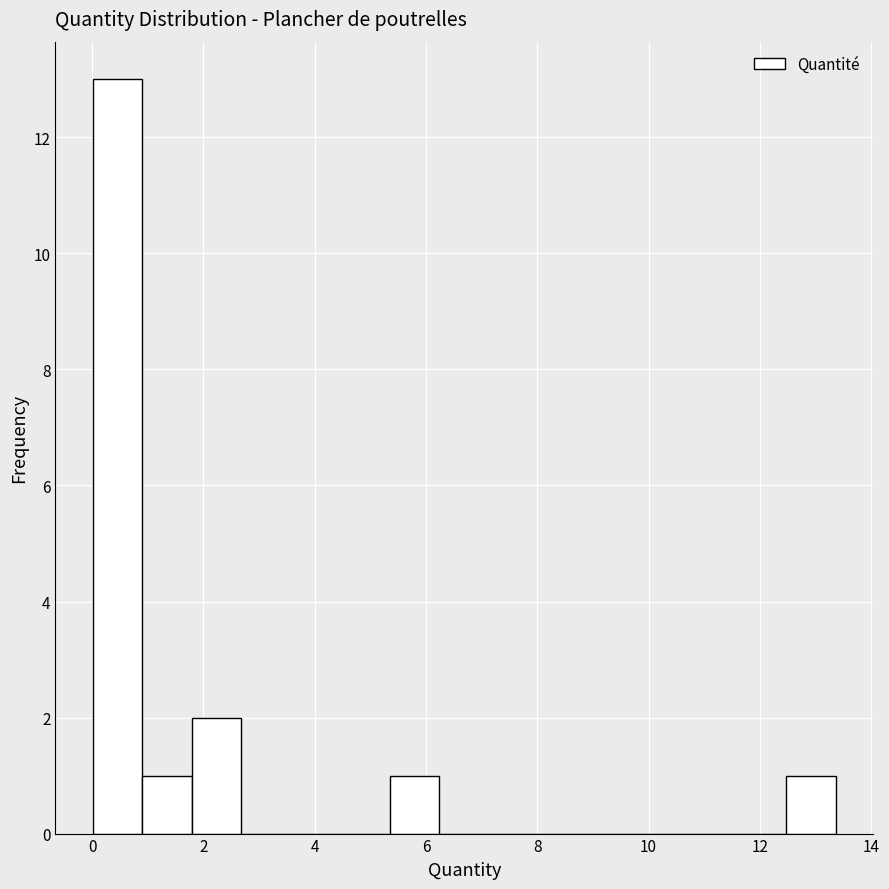

Reading left to right, transcribe this chart: for each bar, give the range it covers on the x-axis and its height. Neither the bar edges nor the heights are printed on the chart, so give them approximately, as read against the axes.

0.0 to 1.0: 13
1.0 to 1.8: 1
1.8 to 2.6: 2
2.6 to 3.6: 0
3.6 to 4.4: 0
4.4 to 5.4: 0
5.4 to 6.2: 1
6.2 to 7.2: 0
7.2 to 8.0: 0
8.0 to 9.0: 0
9.0 to 9.8: 0
9.8 to 10.6: 0
10.6 to 11.6: 0
11.6 to 12.4: 0
12.4 to 13.4: 1